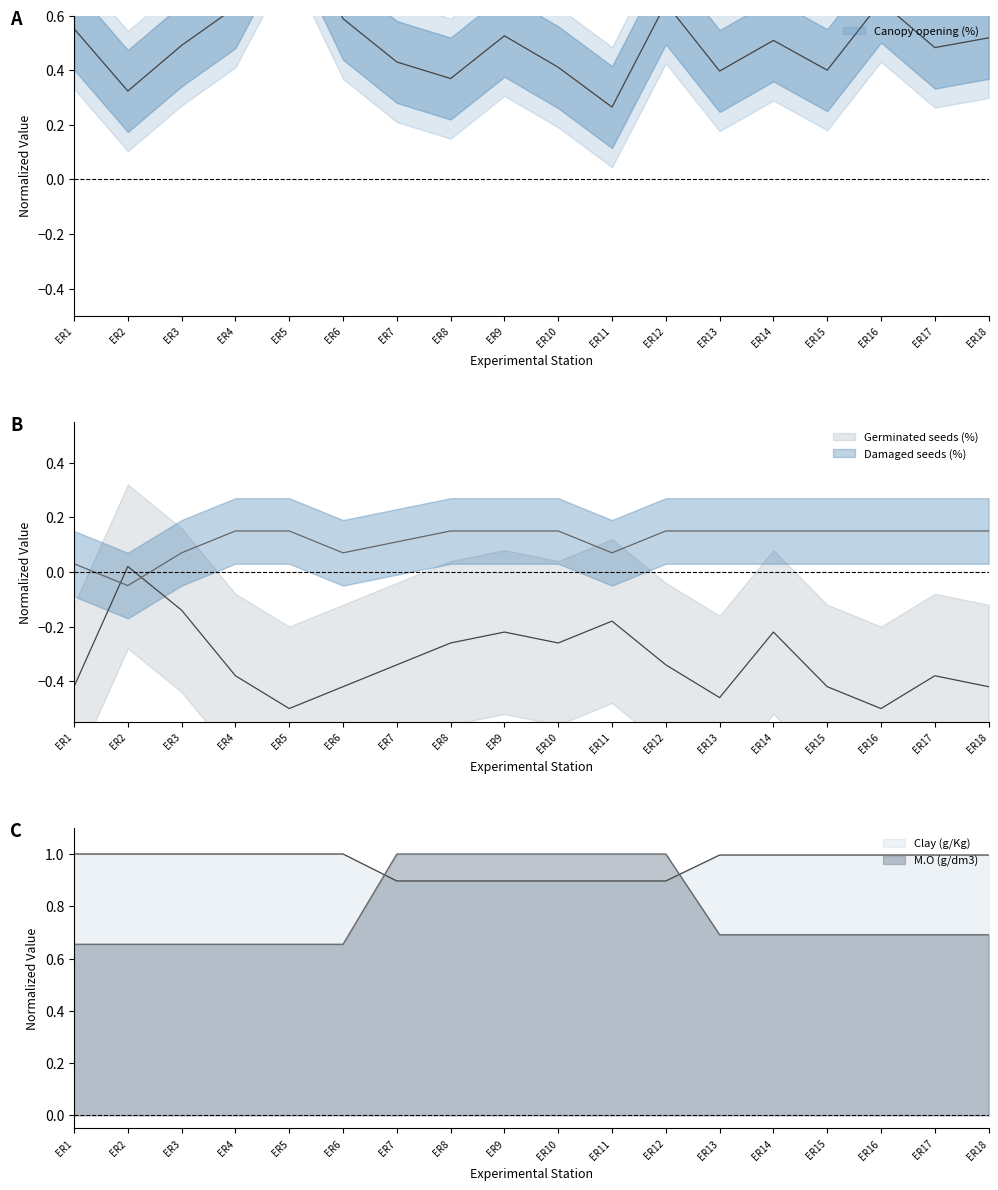

Between ER2 and ER3, which series saw the biggest shift?

Canopy opening (%)